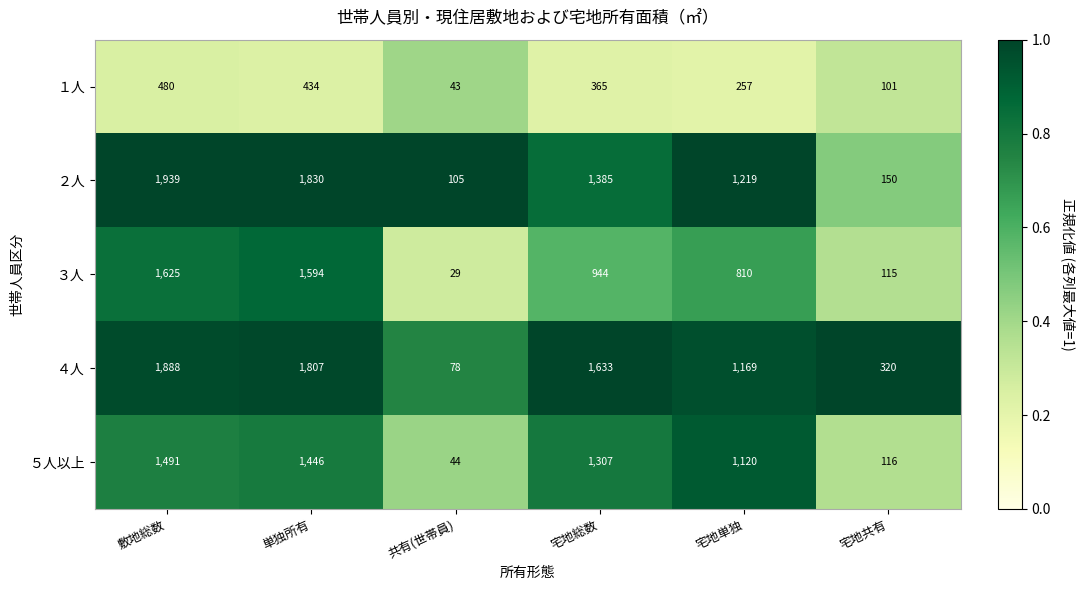

At which label is ３人 closest to 827?

宅地単独